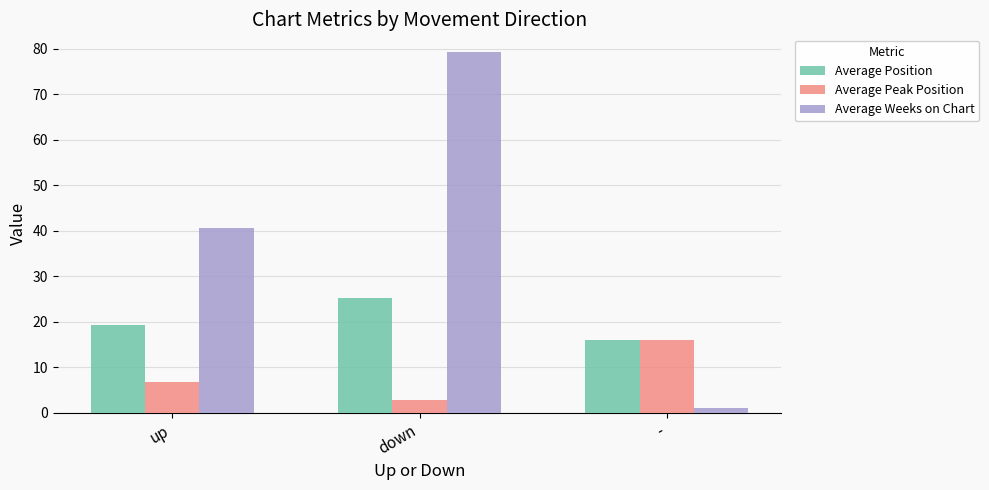

Where is Average Weeks on Chart nearest to the value 40?

up